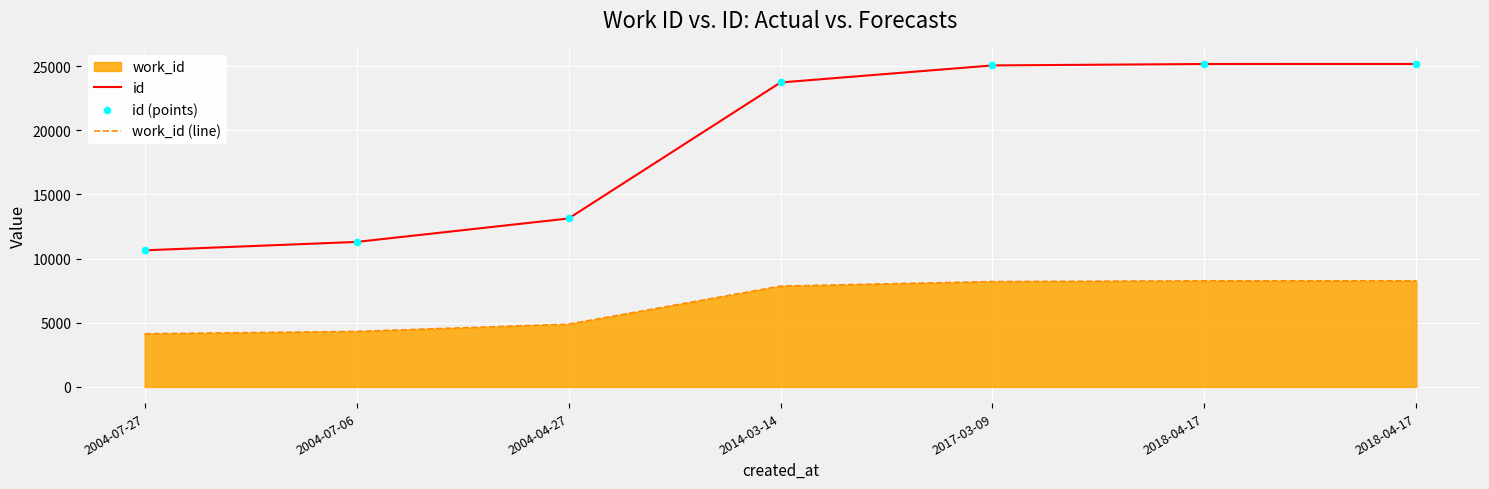

Is the value of id at 2018-04-17 greater than the value of id (points) at 2004-04-27?

Yes